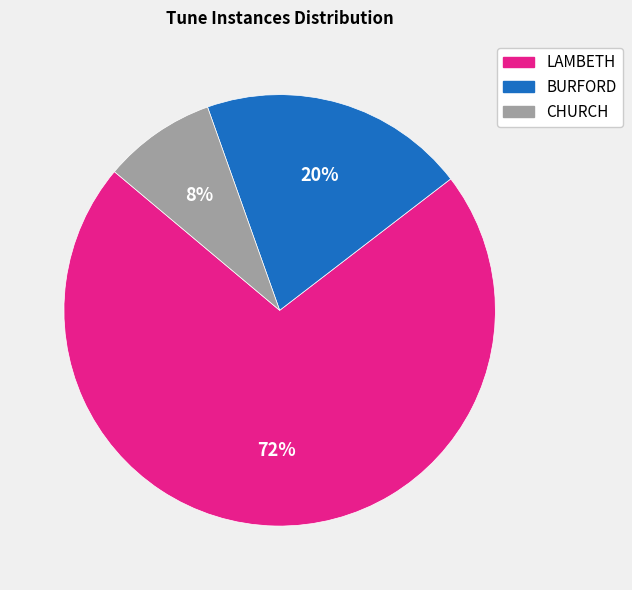

What percentage is the LAMBETH slice, to the nearest percent?

72%